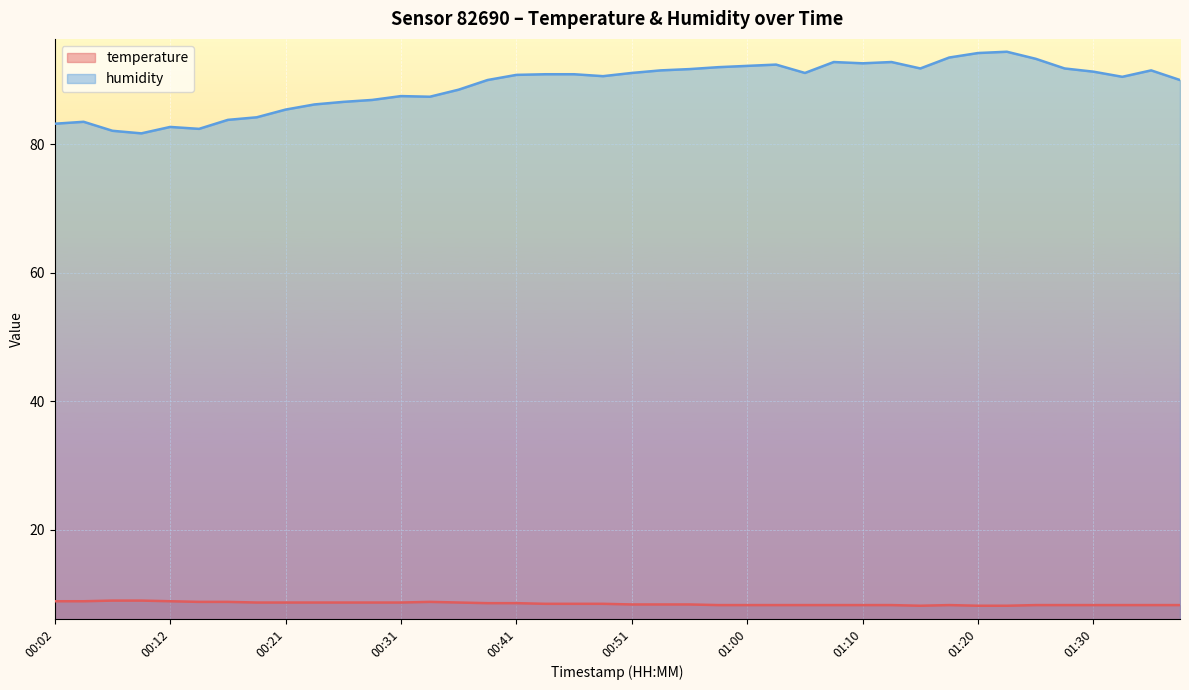

Which series changed the most between 00:55 and 00:58?

humidity